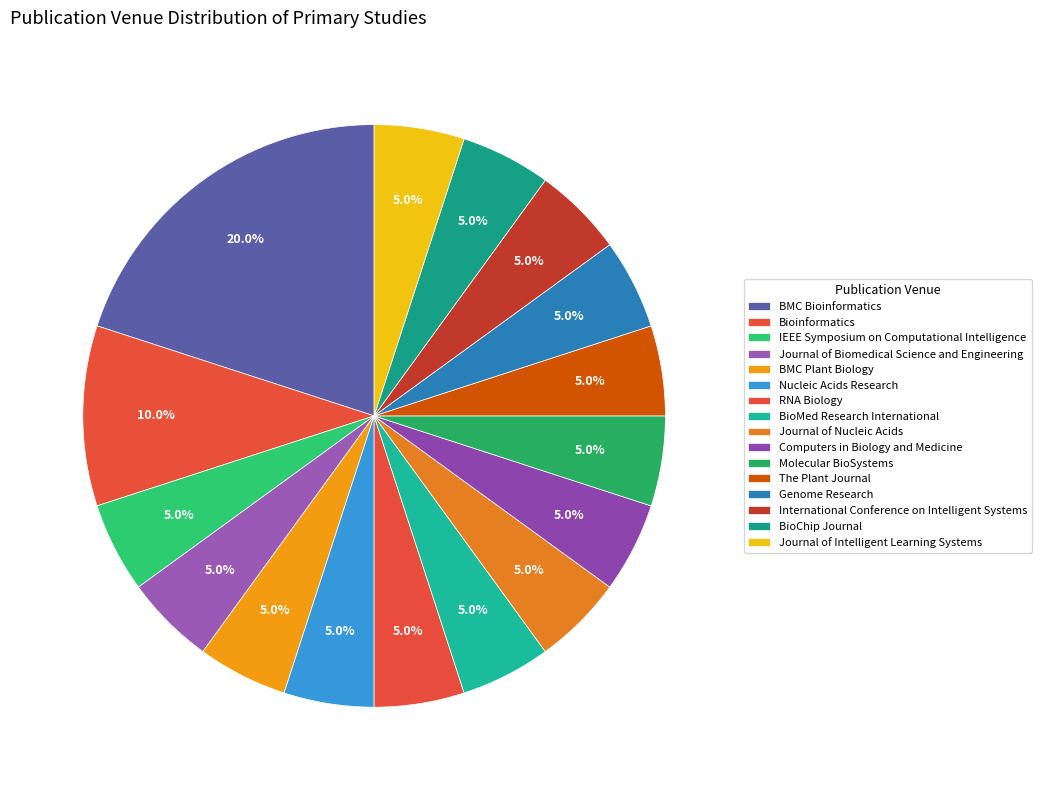

Is it true that Journal of Nucleic Acids is 16% of the pie?

False